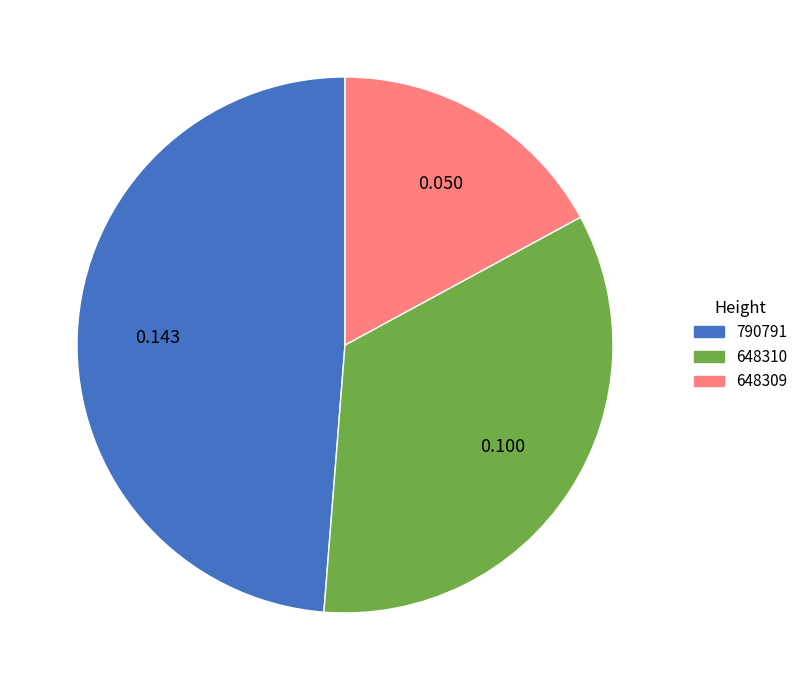

Combined, do 648309 and 648310 account for over 50%?

Yes